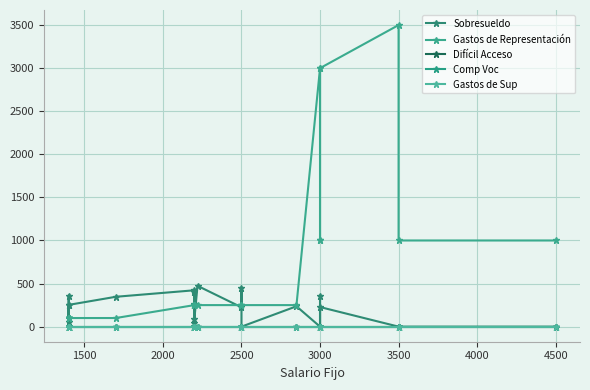

At 3000, list the series in order from largest to smallest.

Gastos de Representación, Sobresueldo, Difícil Acceso, Comp Voc, Gastos de Sup